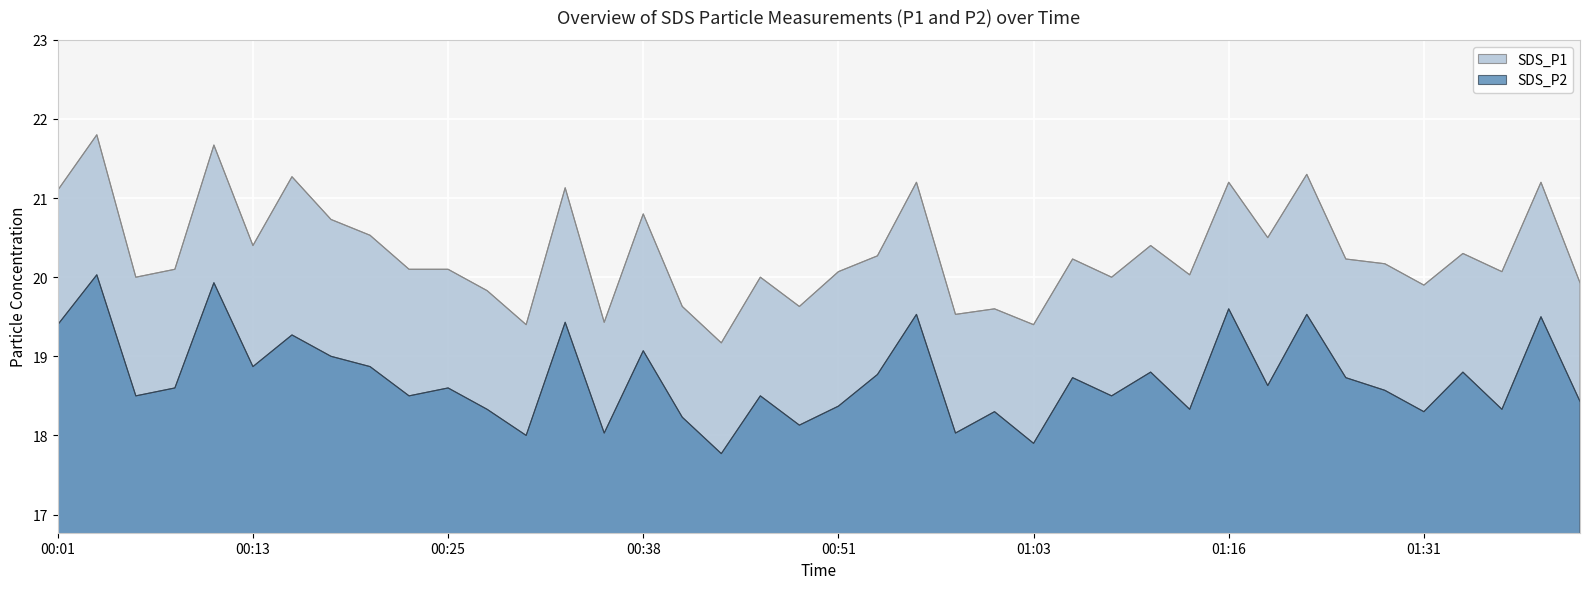

The SDS_P1 series shows 11.6 at 00:28. True or false?

False